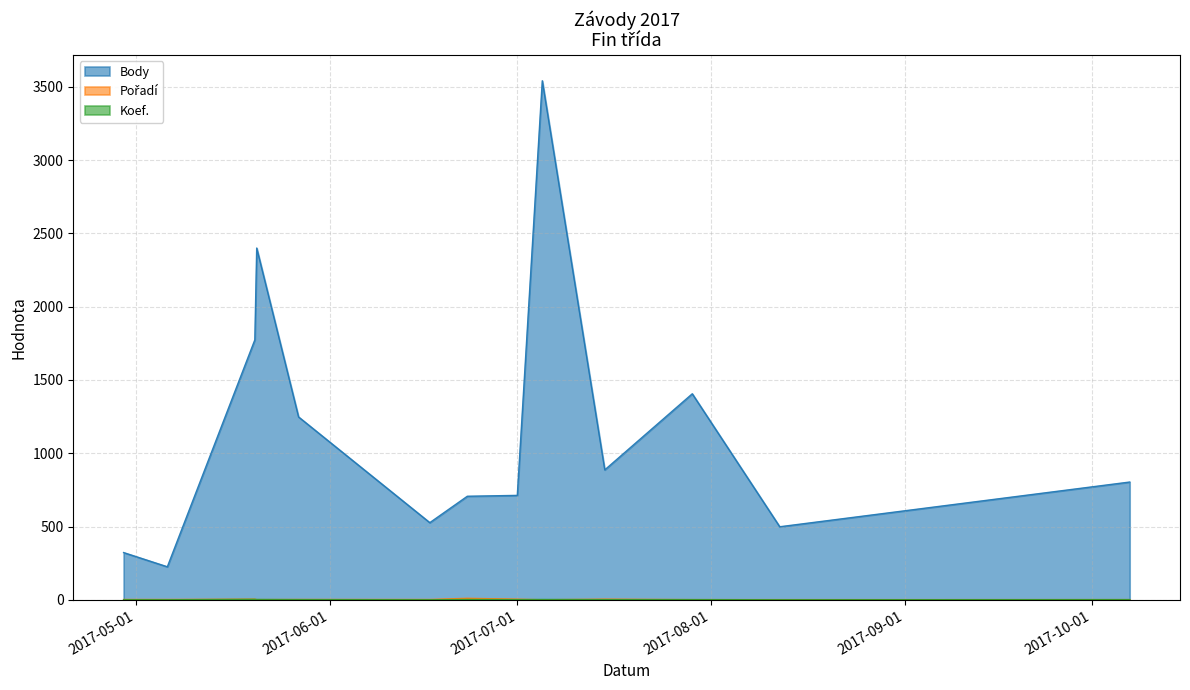

At how many categories does at least one series exceed 121?

13